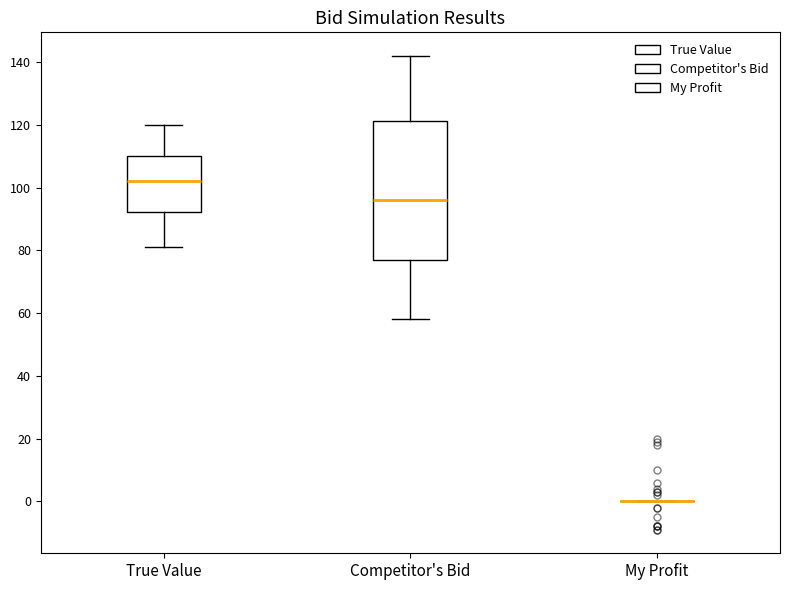

Reading left to right, read every box against the y-axis: the position of its median line, the range the box covers, and the ends of its whiskers. The values are not printed on the chart, so give them approximately, as read against the axis.

True Value: median 102, box 92 to 110, whiskers 82 to 120
Competitor's Bid: median 96, box 76 to 122, whiskers 58 to 142
My Profit: box collapsed to a line at 0, whiskers 0 to 0